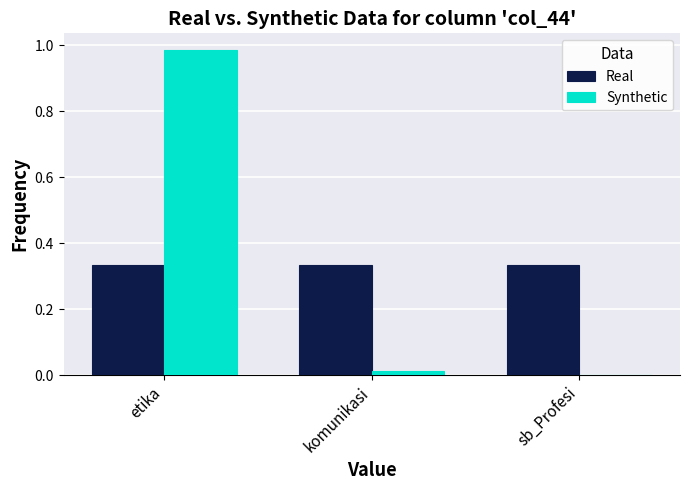

The value of Synthetic at etika is 0.3. True or false?

False